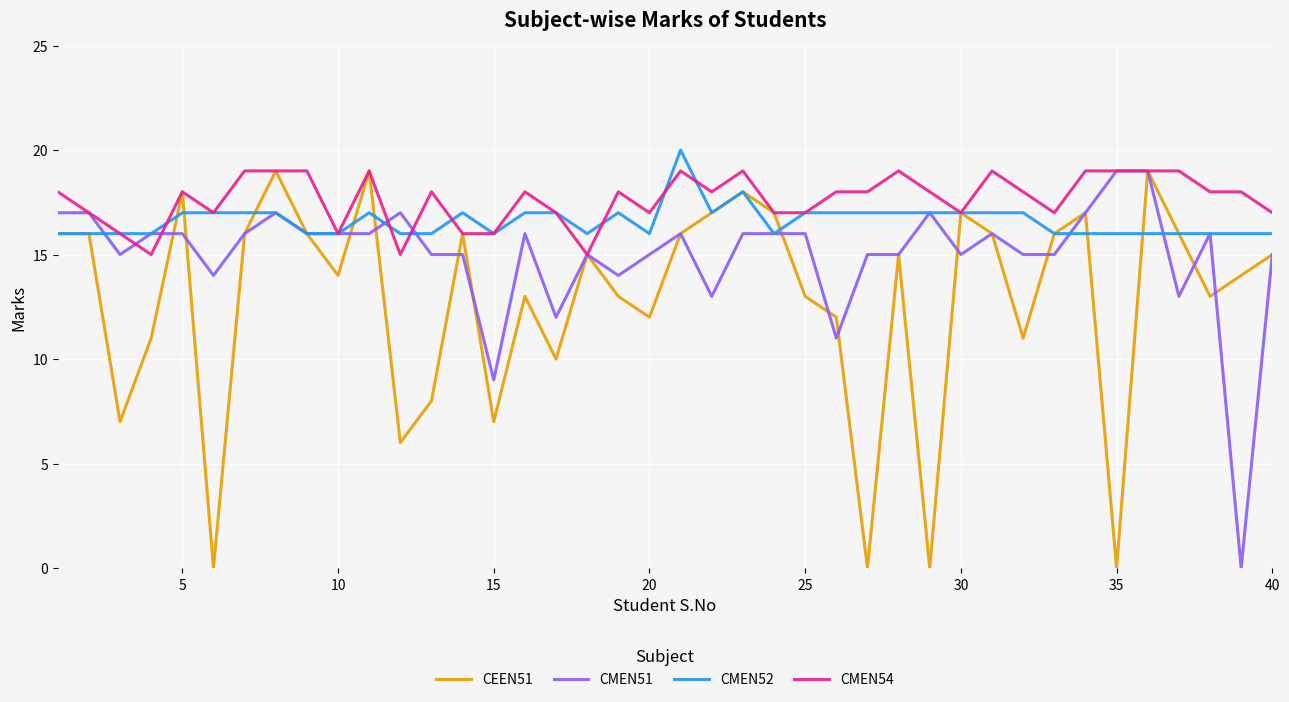

What is the maximum value for CMEN52?

20